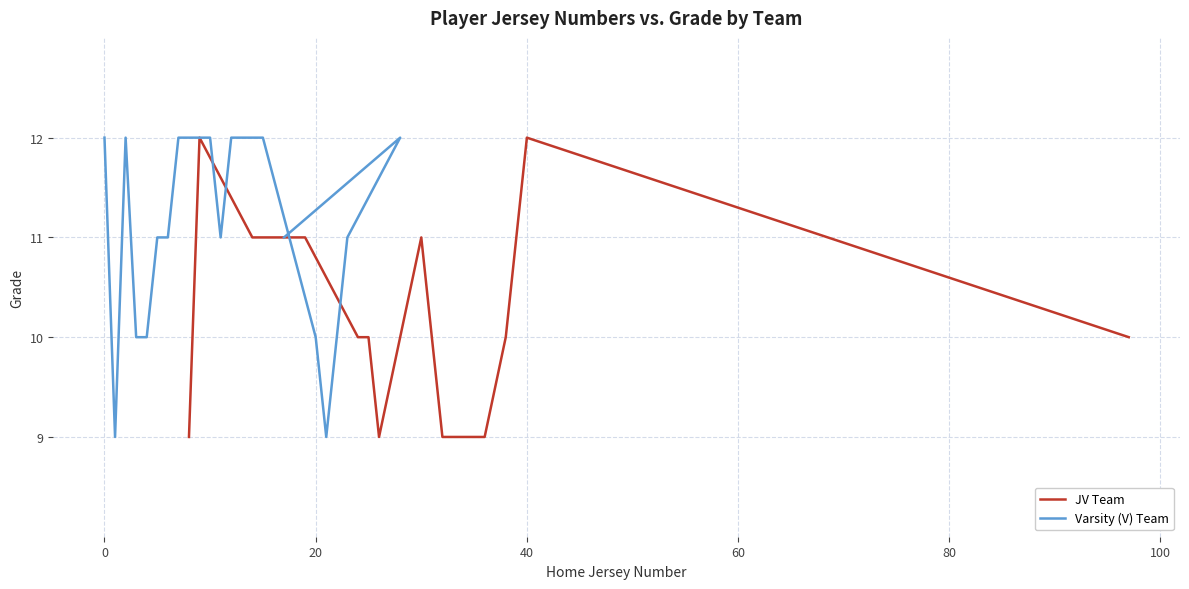

Count the JV Team values in the range 9 to 11.

17